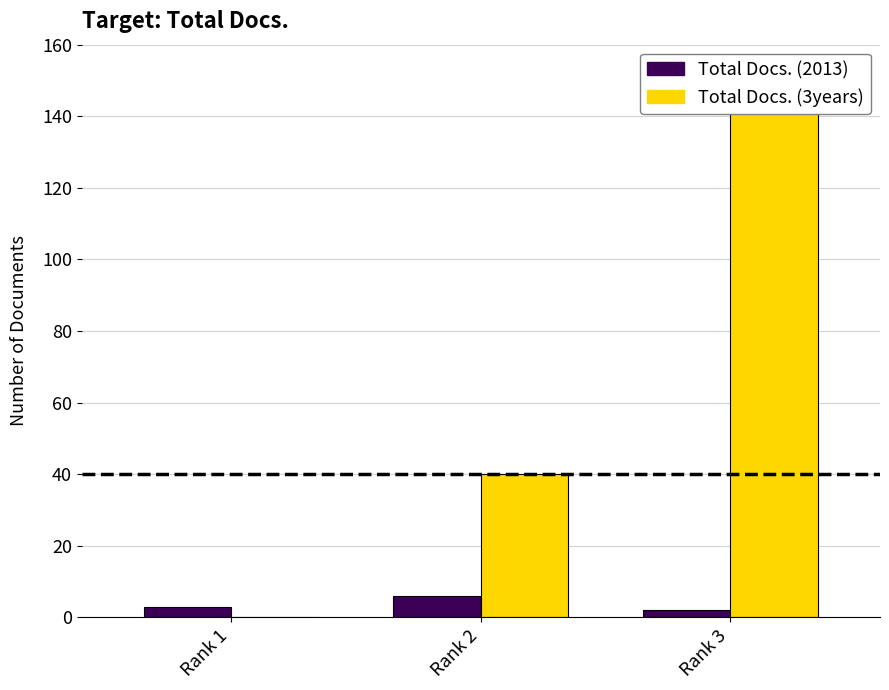

Reading right to left, what are all the values shown in this chart?

Total Docs. (2013): Rank 3=2	Rank 2=6	Rank 1=3
Total Docs. (3years): Rank 3=147	Rank 2=40	Rank 1=0